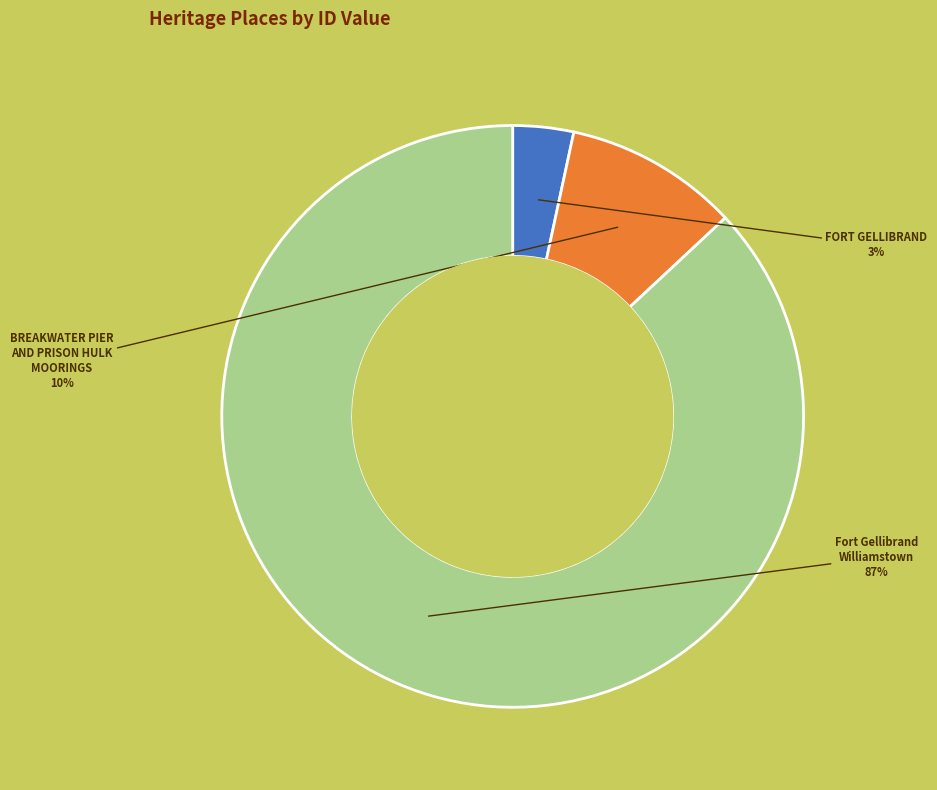

To the nearest percent, what is the combined percentage of BREAKWATER PIER AND PRISON HULK MOORINGS and Fort Gellibrand Williamstown?

97%